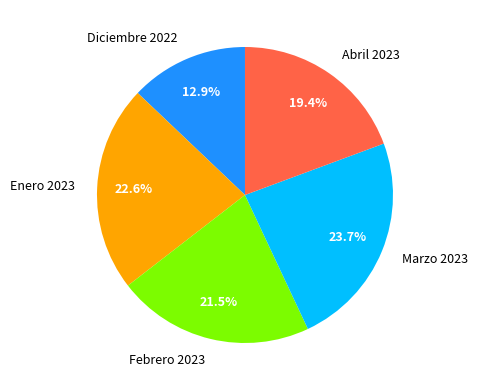

Is there a majority slice in this chart?

No